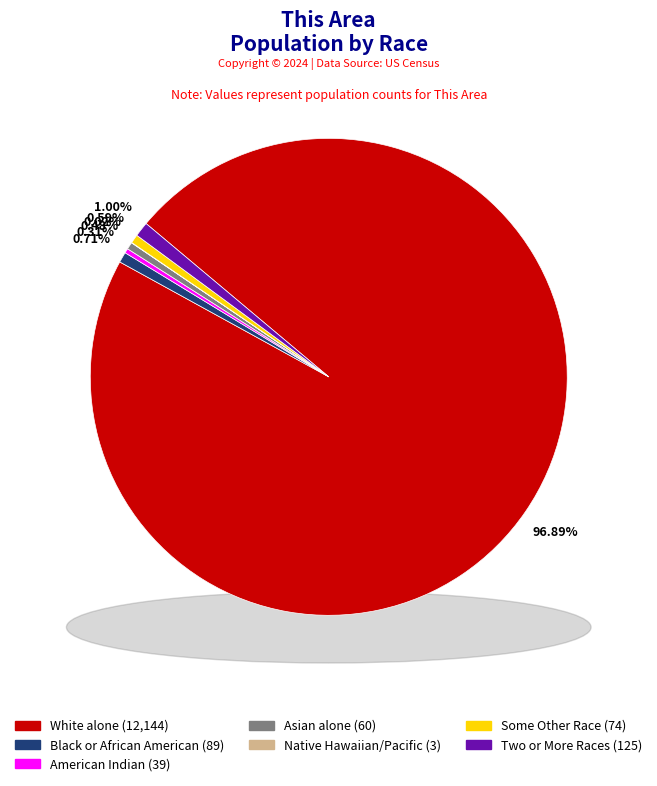

True or false: Two or More Races accounts for 11% of the total.

False